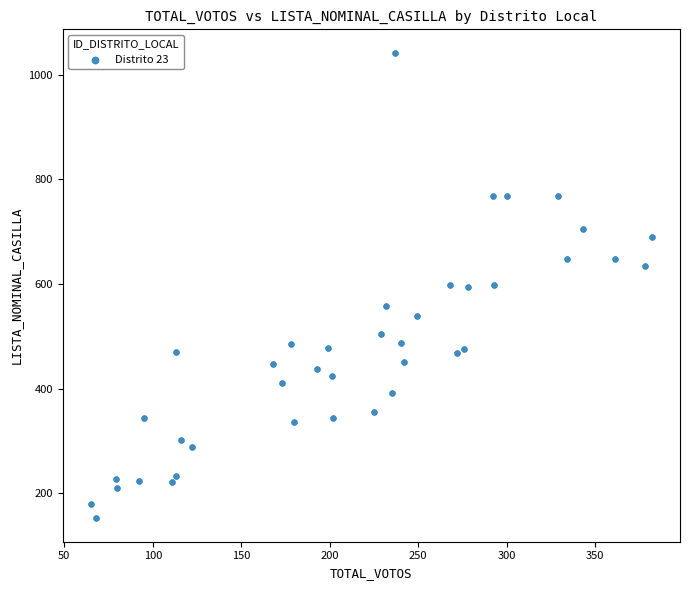

What is the range of X values (max minus min)?

317